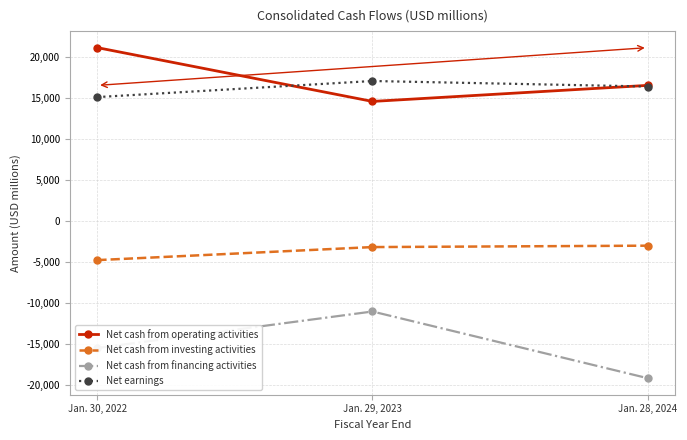

At which label does Net cash from operating activities first exceed 16571?

Jan. 30, 2022